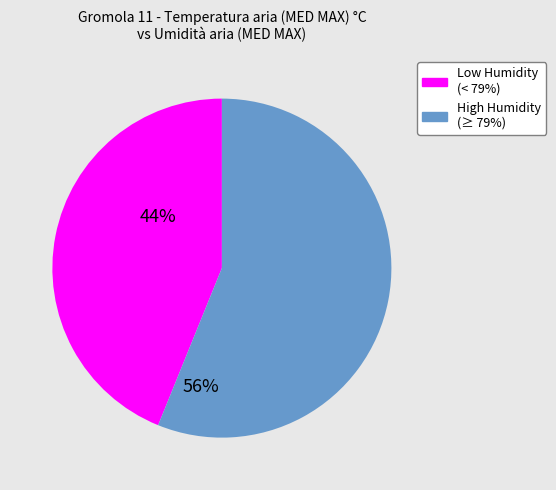

Is there a majority slice in this chart?

Yes